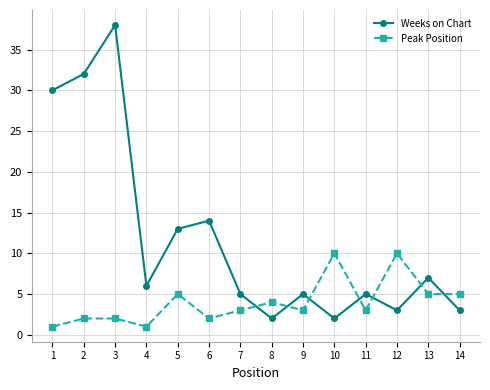

What is the value of the Weeks on Chart point at the 9th from the left?

5